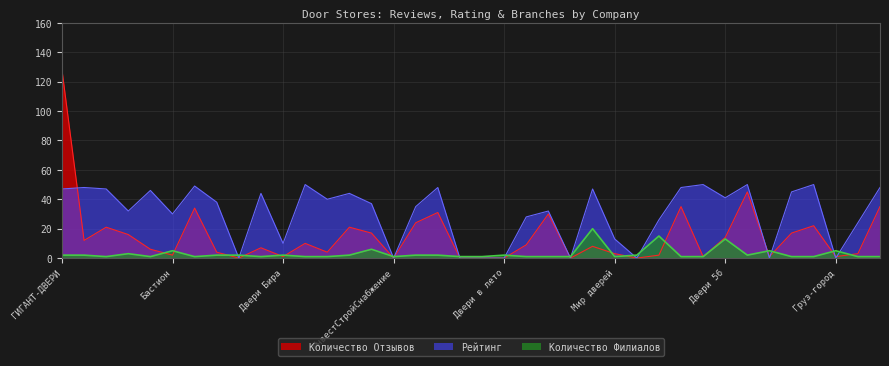

At how many categories does at least one series exceed 37?

19